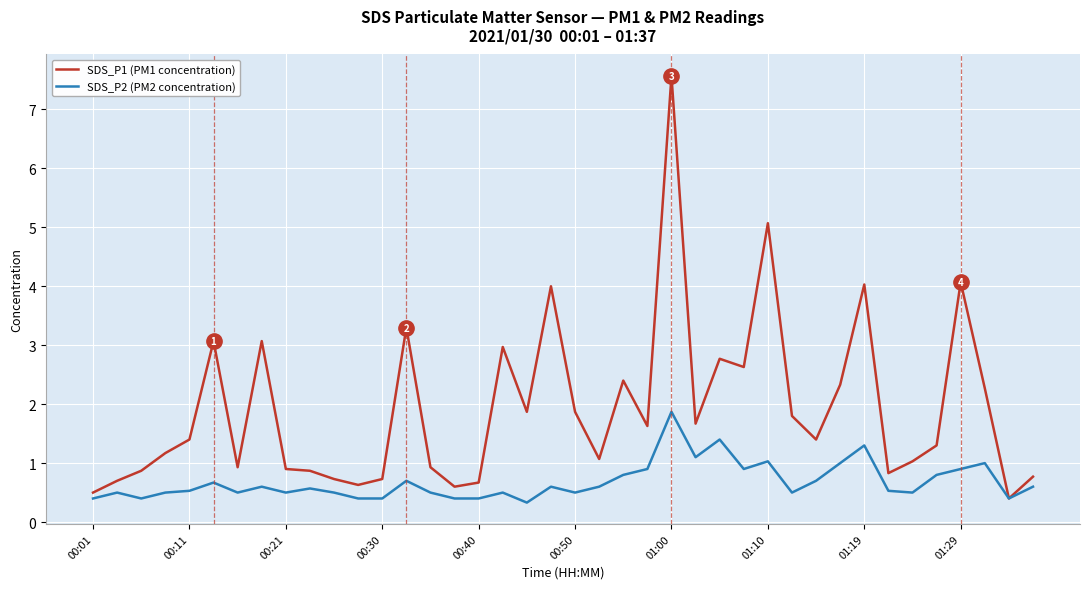

What is the maximum value shown in the chart?

7.6